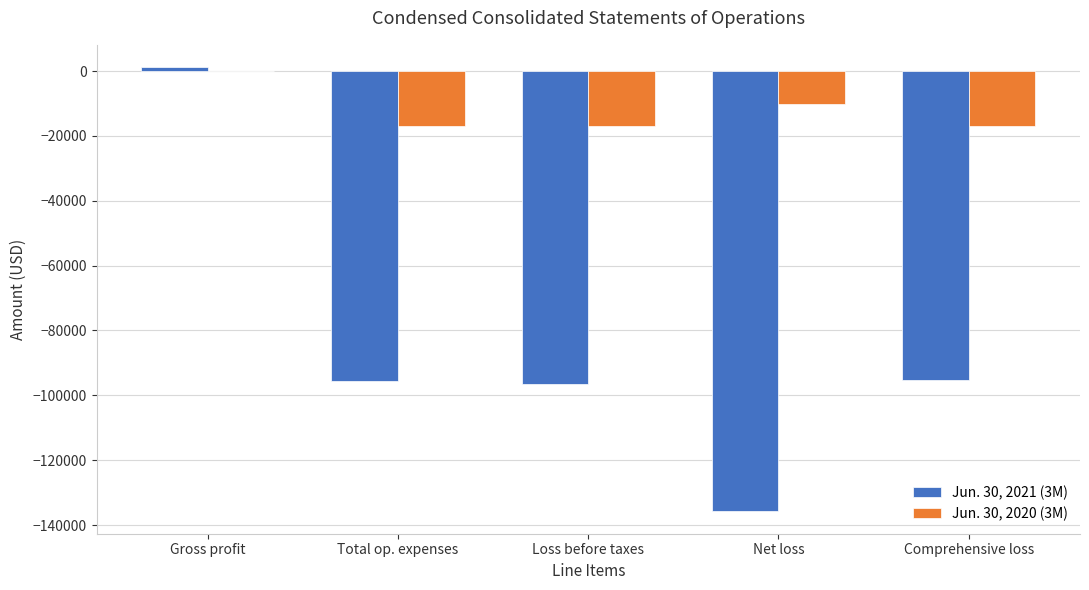

How many groups of bars are there?

5